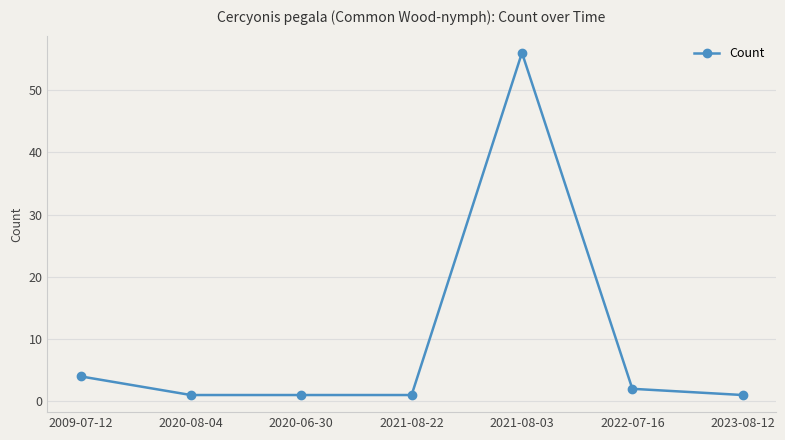

What is the difference between the second highest and second lowest values?

3